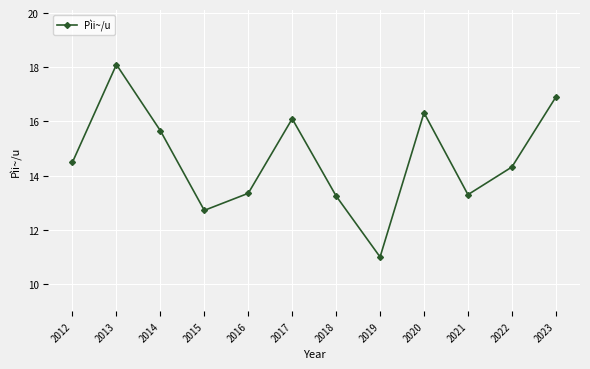

How many values exceed 14?

7